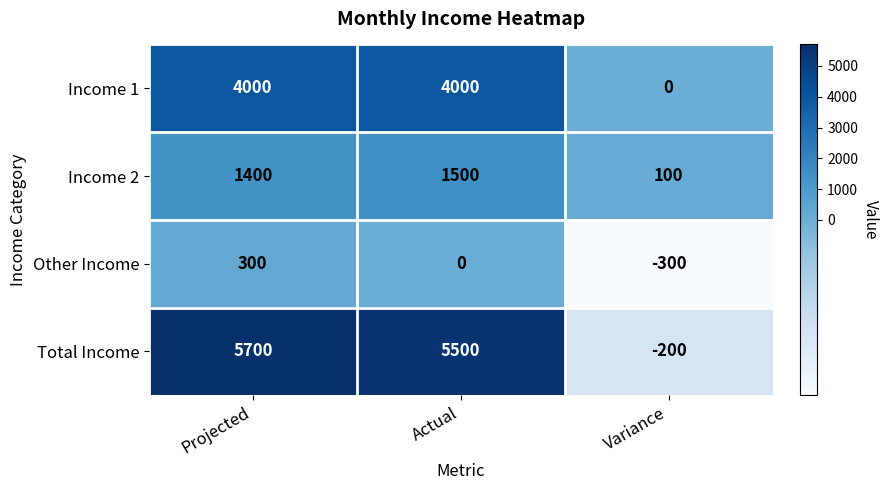

List the series in order of their overall mean, highest first.

Total Income, Income 1, Income 2, Other Income